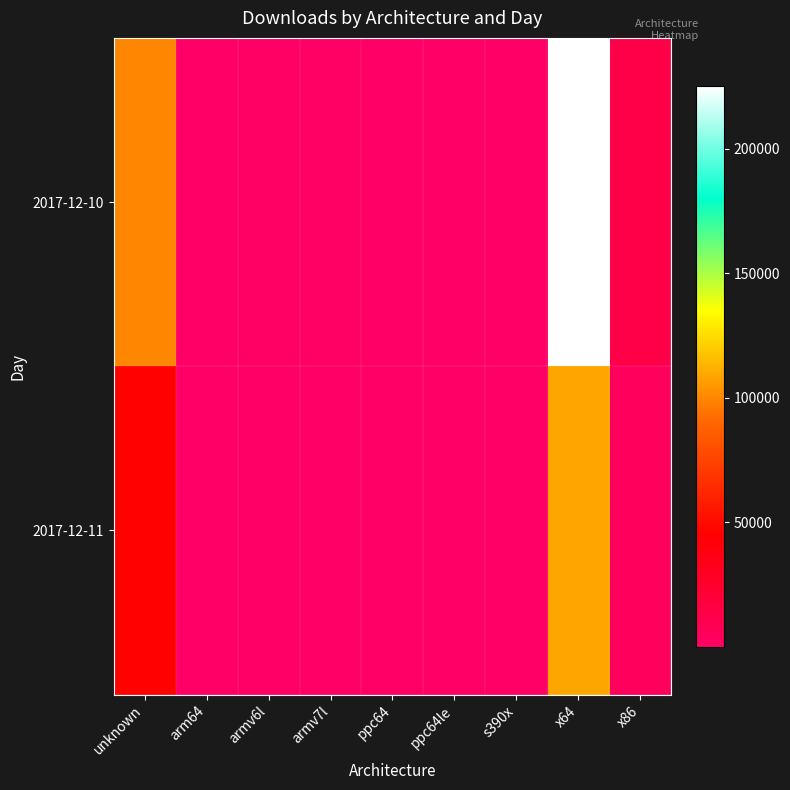

Which series changed the most between ppc64le and x64?

2017-12-10